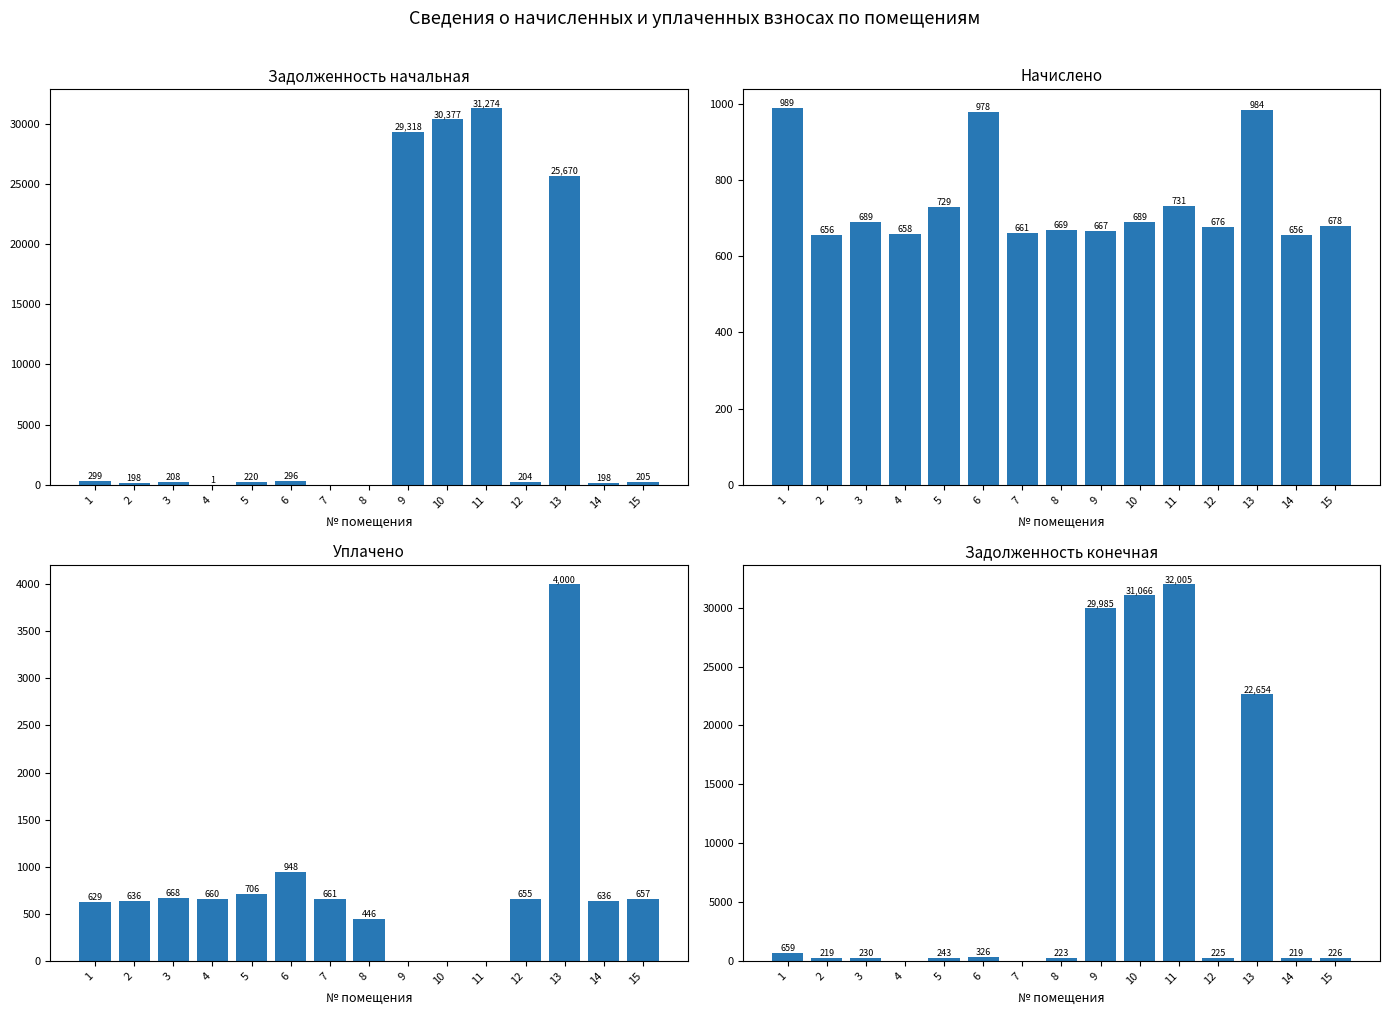

Which series has the largest range (max minus min)?

задолженность (кон.)